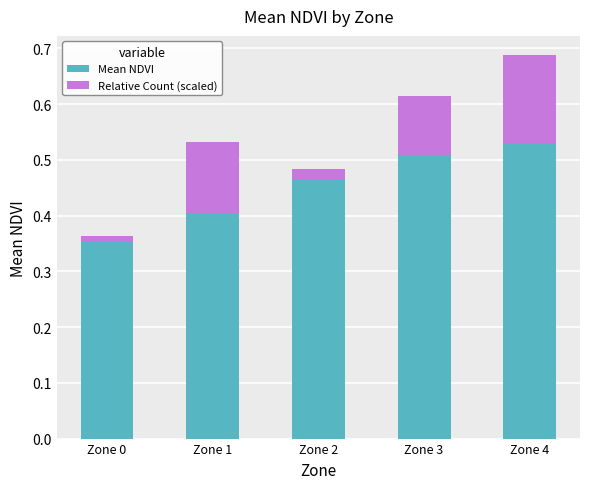

Are the bars horizontal?

No